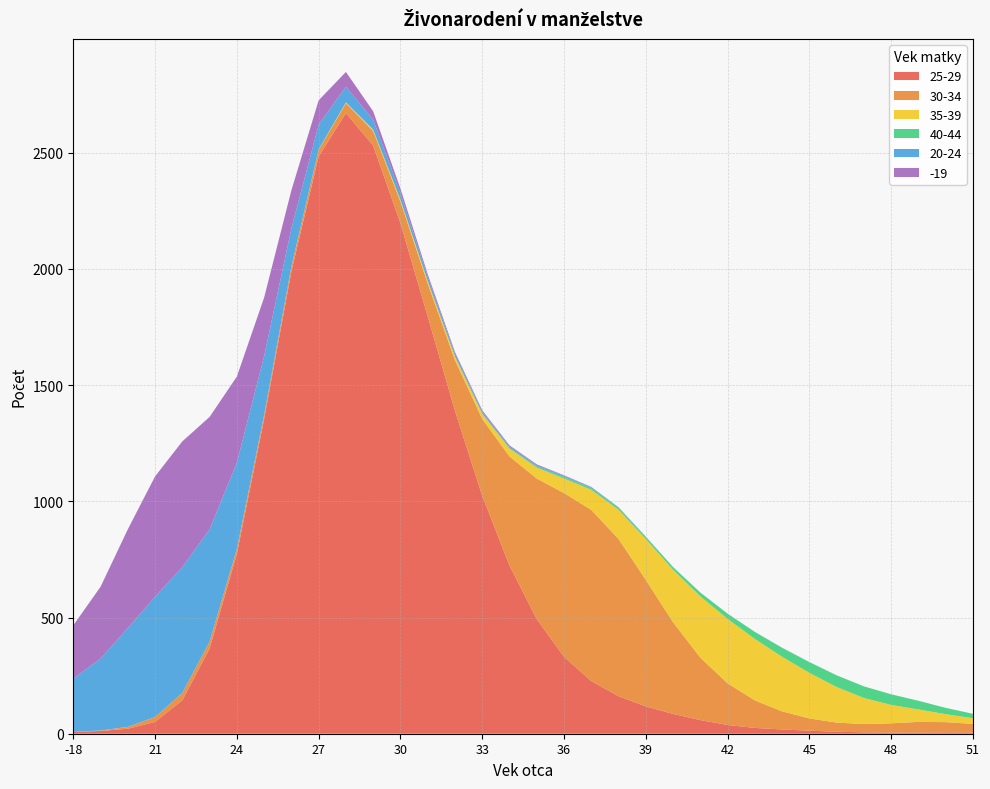

What is the highest value of the 25-29 series?

2670.9